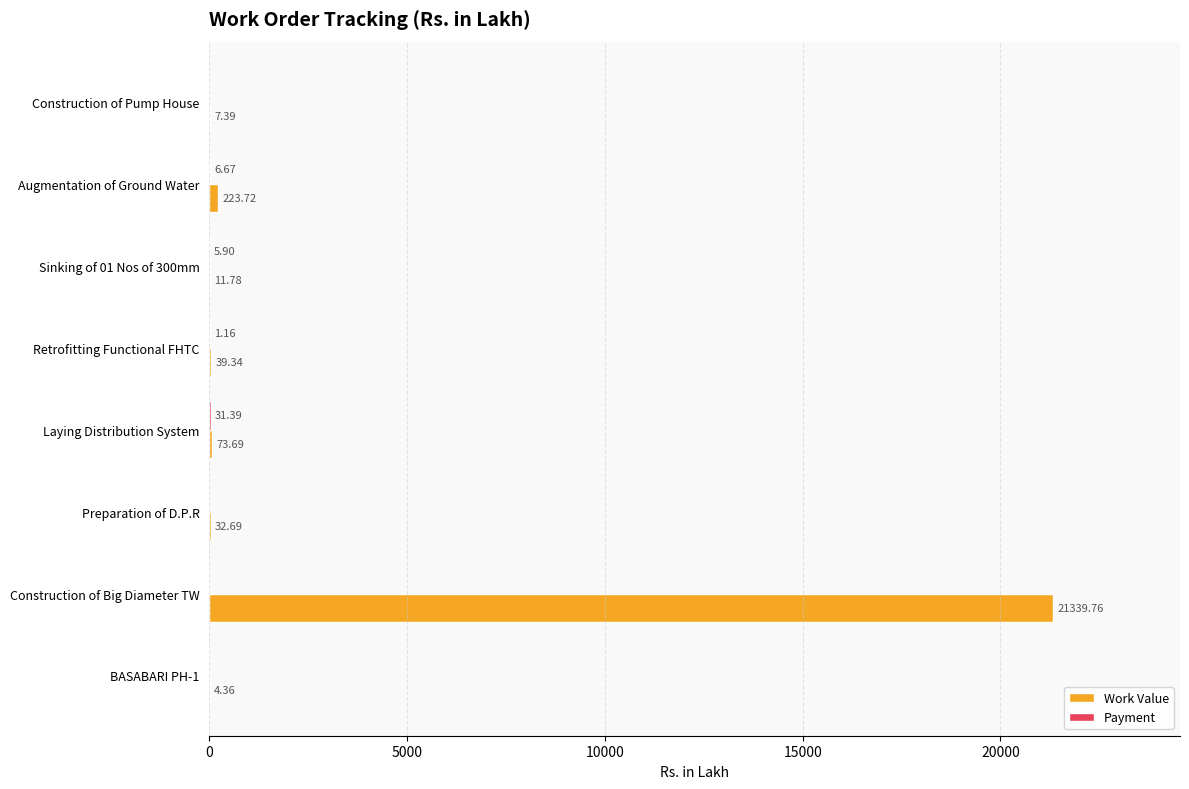

What is the sum of all Work Value values?

21732.7